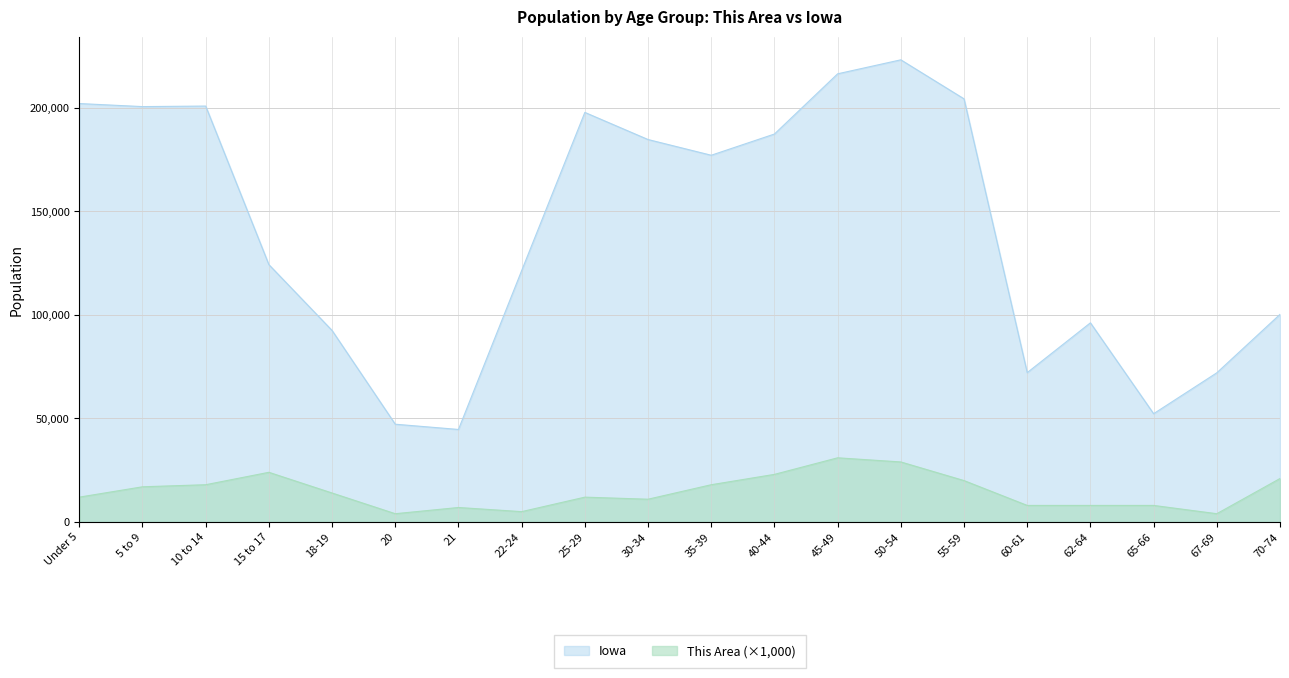

Reading left to right, list all the values displayed in this chart.

Iowa: 202123	200646	200904	124320	92517	47227	44695	121428	197843	184740	177148	187400	216482	223244	204393	72152	96205	52304	72061	100291
This Area: 12000	17000	18000	24000	14000	4000	7000	5000	12000	11000	18000	23000	31000	29000	20000	8000	8000	8000	4000	21000